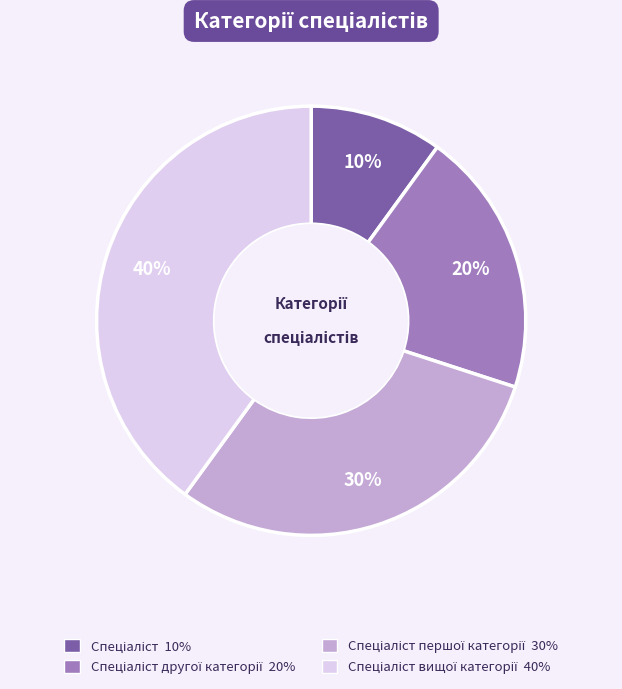

To the nearest percent, what is the difference between the largest and smallest slice percentages?

30%